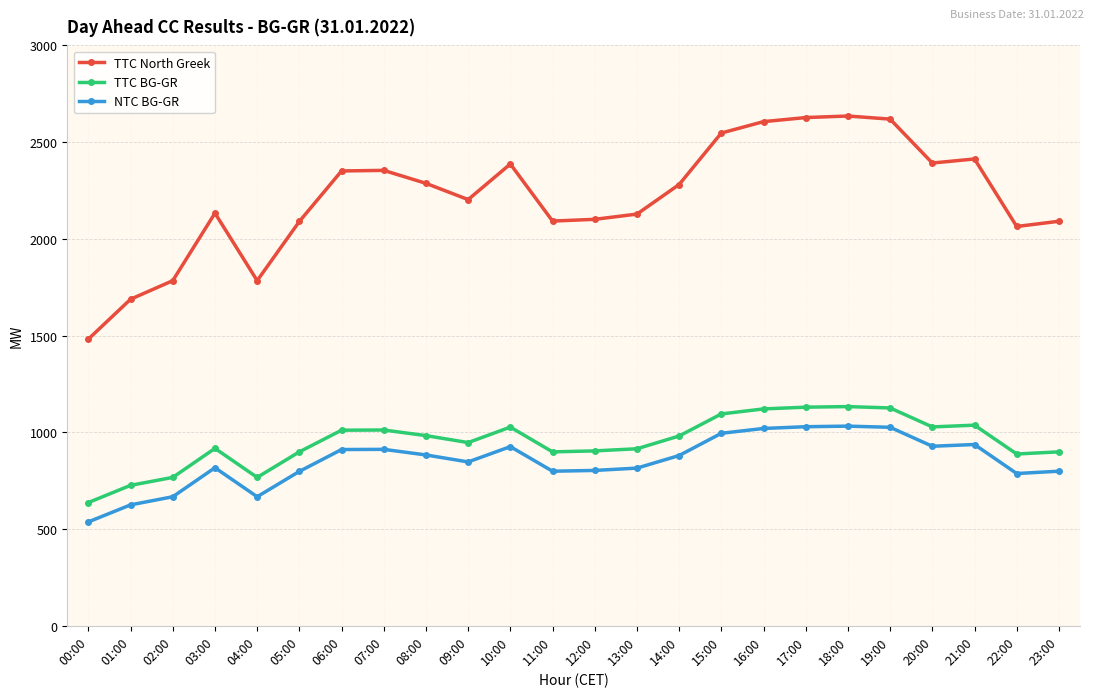

The value of NTC BG-GR at 09:00 is 847. True or false?

True